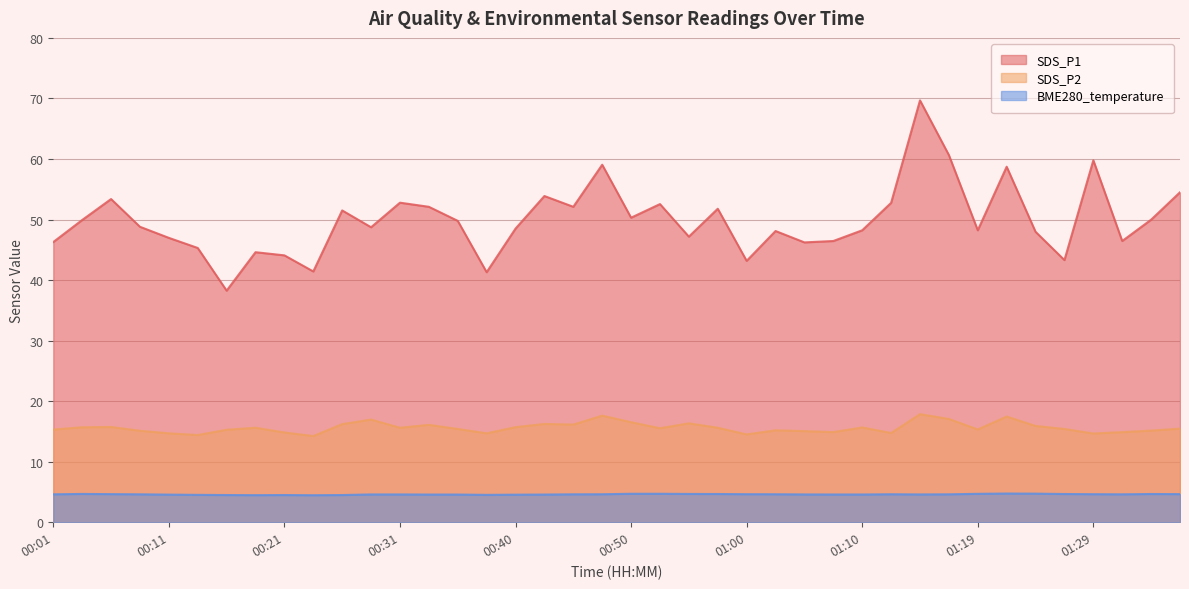

Reading right to left, transcribe all the data shown in this chart.

SDS_P1: 54.5	50.0	46.5	59.8	43.3	48.0	58.7	48.2	60.6	69.7	52.8	48.2	46.5	46.2	48.1	43.2	51.8	47.2	52.5	50.3	59.0	52.1	53.9	48.5	41.3	49.8	52.1	52.8	48.7	51.5	41.4	44.1	44.6	38.2	45.3	47.0	48.8	53.4	49.9	46.3
SDS_P2: 15.4	15.1	14.9	14.7	15.4	15.9	17.4	15.3	17.1	17.9	14.7	15.7	14.9	15.1	15.2	14.5	15.6	16.3	15.5	16.5	17.6	16.1	16.2	15.7	14.7	15.4	16.1	15.6	16.9	16.2	14.2	14.8	15.6	15.3	14.4	14.7	15.1	15.7	15.7	15.3
BME280_temperature: 4.6	4.7	4.6	4.6	4.7	4.7	4.7	4.7	4.6	4.6	4.6	4.6	4.6	4.6	4.6	4.6	4.7	4.7	4.7	4.7	4.6	4.6	4.6	4.5	4.5	4.6	4.6	4.6	4.6	4.5	4.5	4.5	4.5	4.5	4.5	4.6	4.6	4.6	4.7	4.6